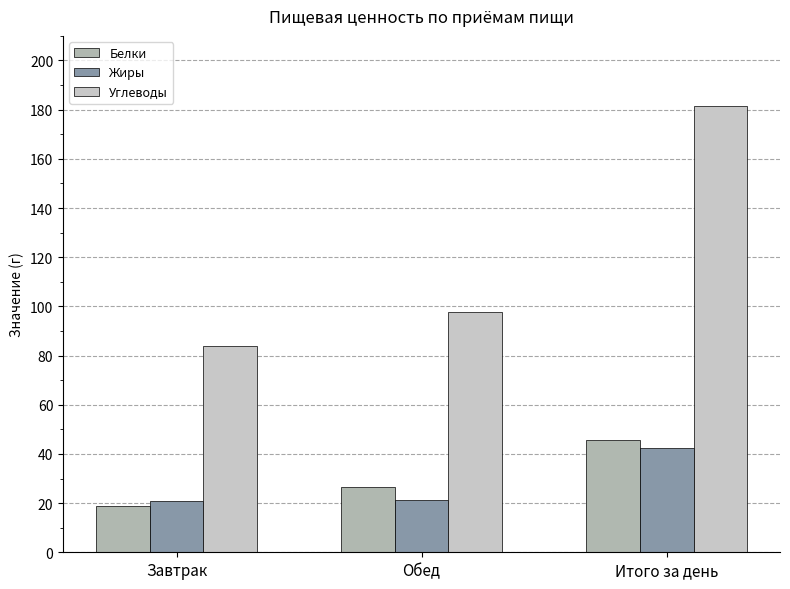

At Завтрак, list the series in order from largest to smallest.

Углеводы, Жиры, Белки